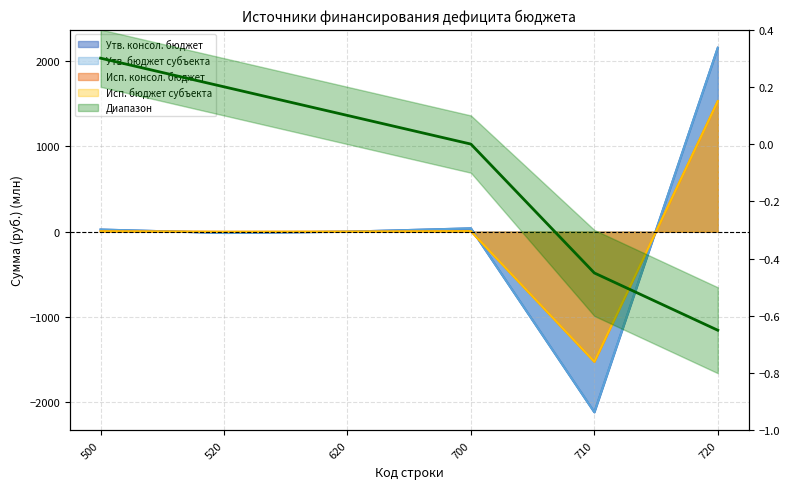

Is the value of Утв. консол. бюджет at 500 greater than the value of Утв. бюджет субъекта at 520?

Yes